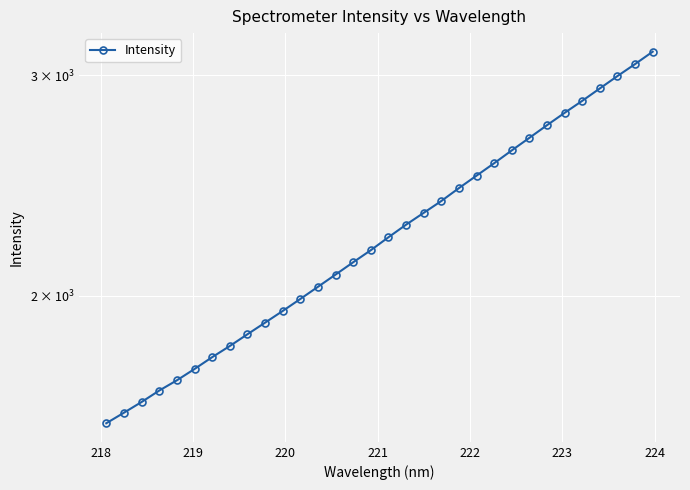

Is it true that the value at 23 is 1658.4?

False